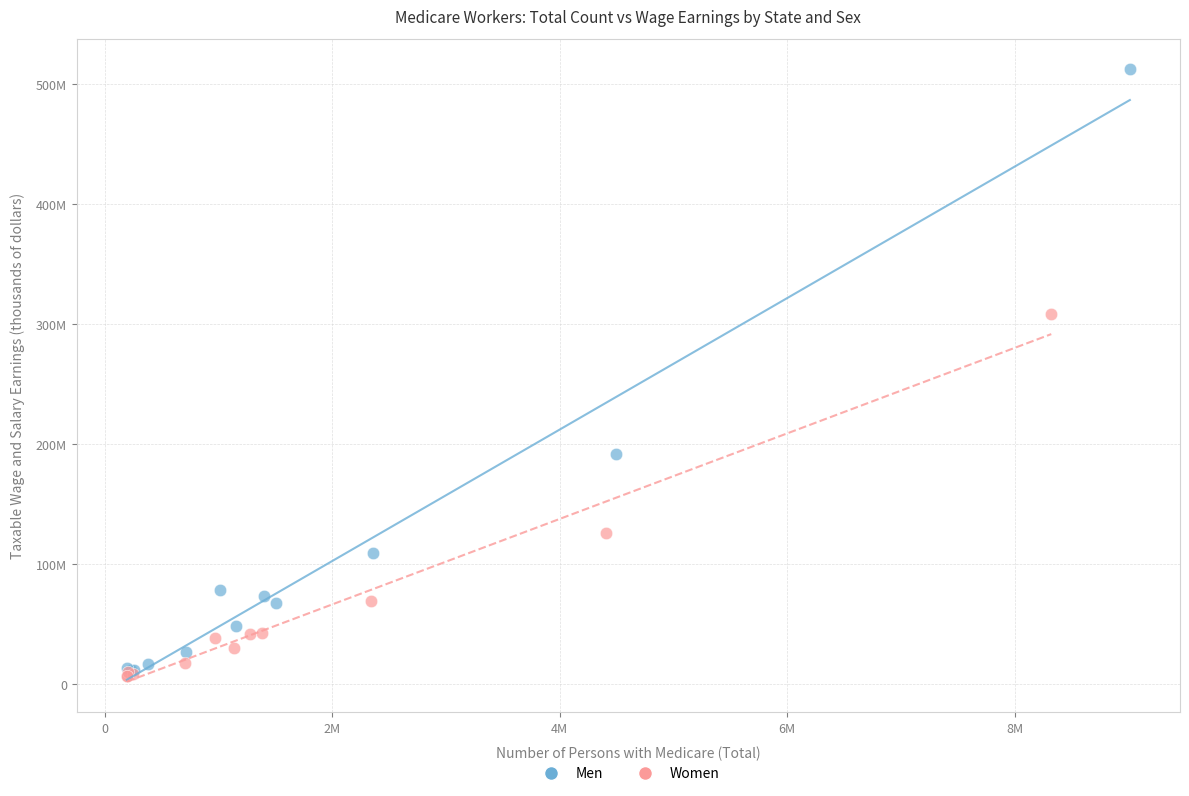

What are all the series names shown in the legend?

Men, Women